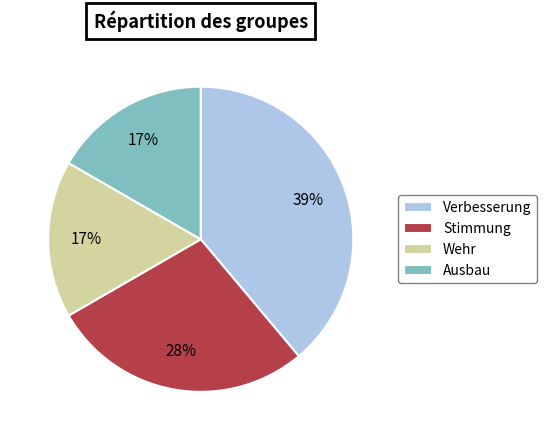

To the nearest percent, what is the difference between the Ausbau and Verbesserung slice percentages?

22%